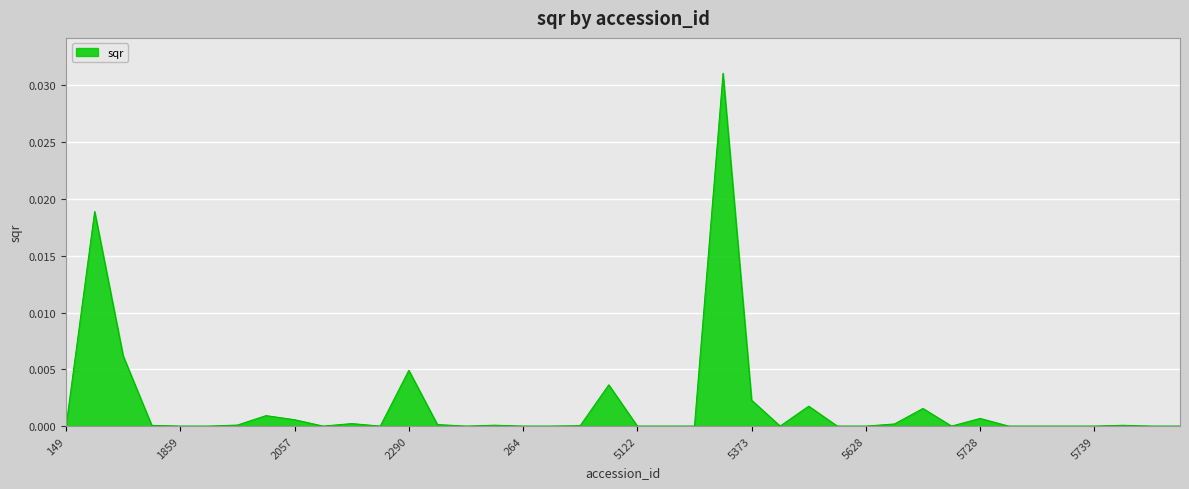

How many lines are shown in the chart?

1